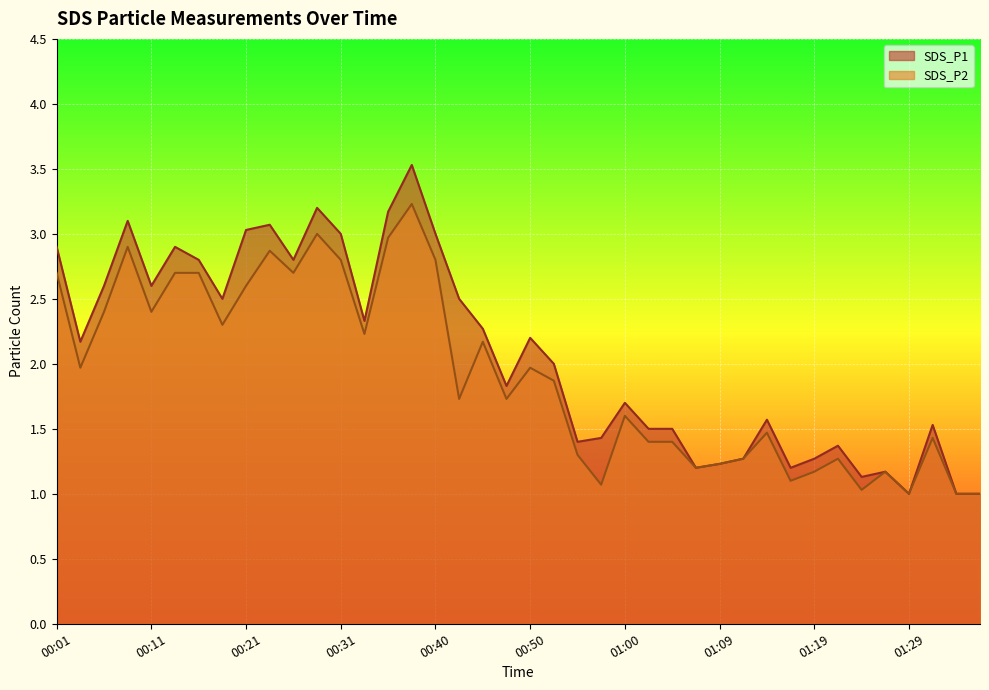

True or false: SDS_P2 and SDS_P1 cross at least once.

False